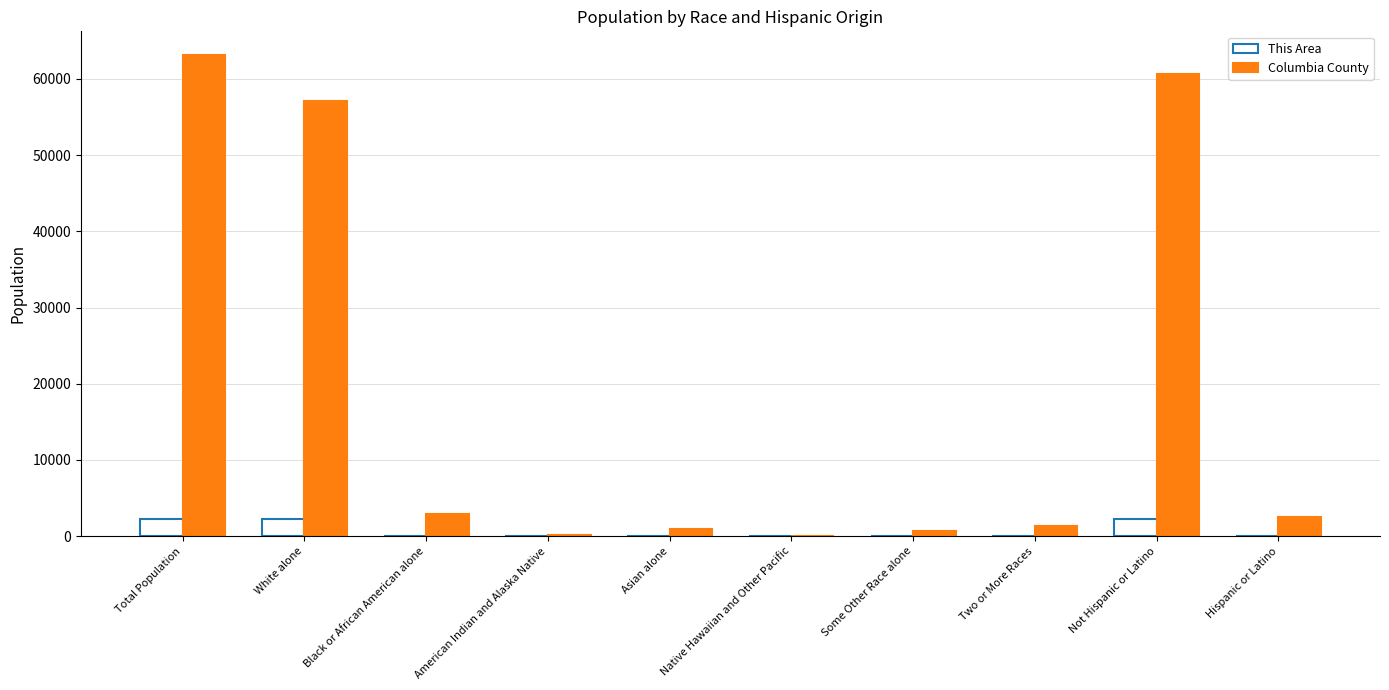

What is the approximate value of Columbia County at Total Population, to the nearest 10?

63100